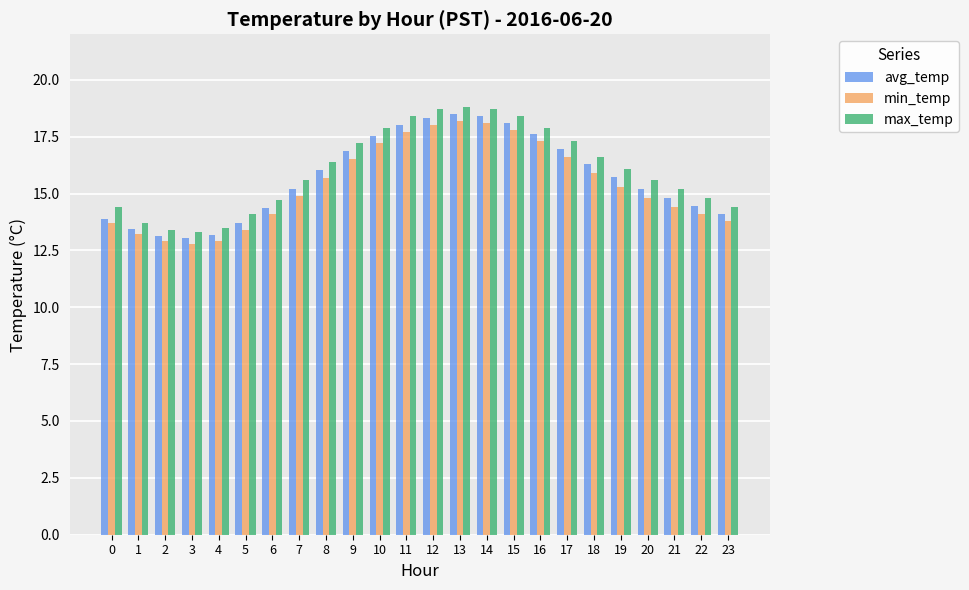

Is the value of max_temp at 11 greater than the value of avg_temp at 9?

Yes